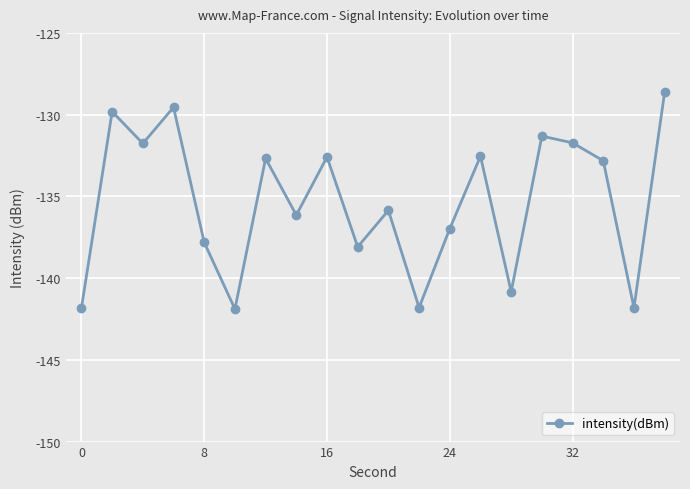

How many points are lower than both their immediate neighbors (excluding endpoints)?

7